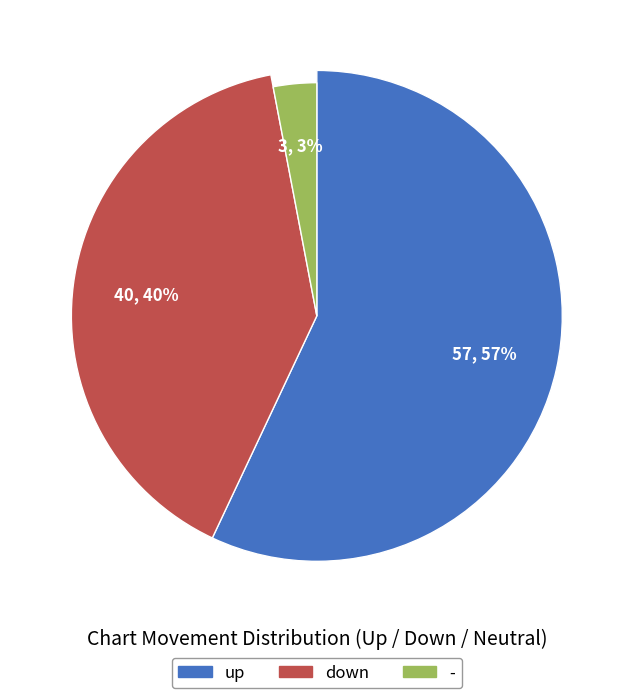

How much of the chart is everything except -?

97.0%